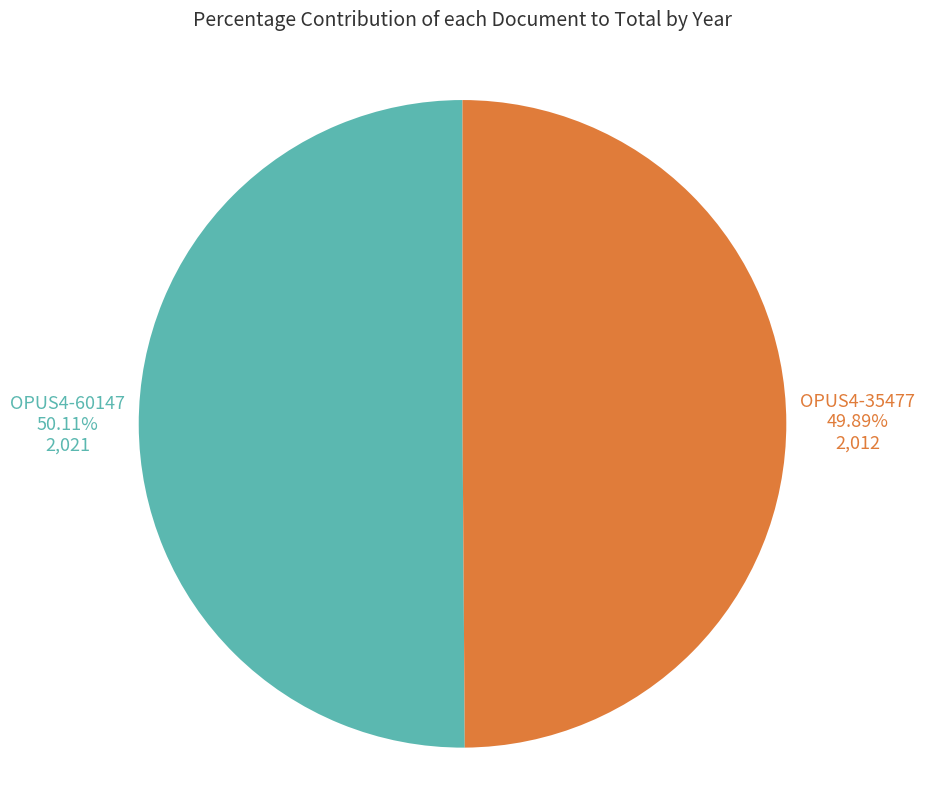

What portion of the pie excludes OPUS4-35477?

50.1%